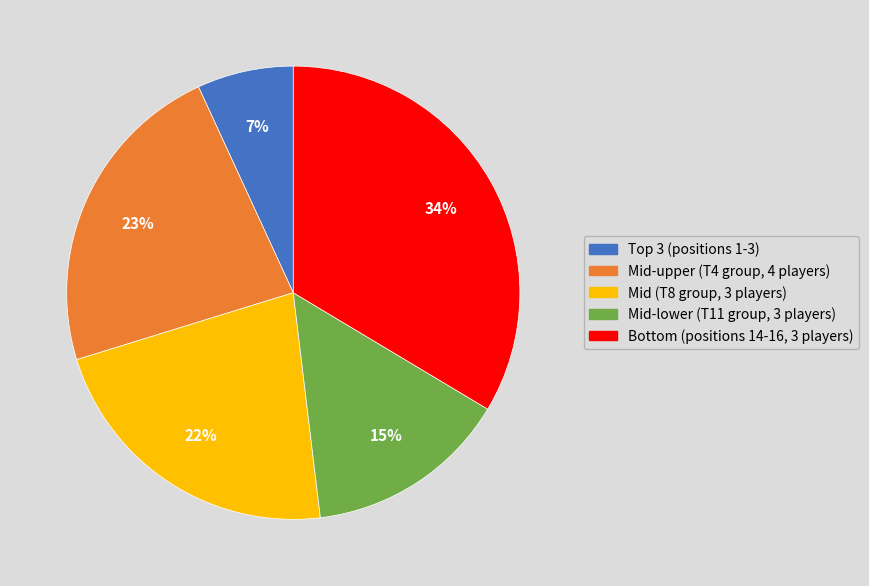

How many segments does this pie chart have?

5